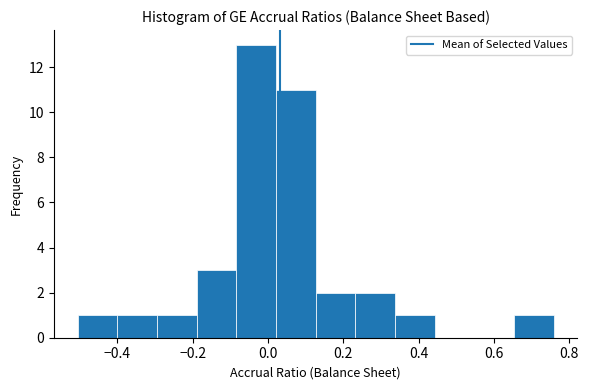

Reading left to right, transcribe this chart: for each bar, give the range it covers on the x-axis and its height. Neither the bar edges nor the heights are printed on the chart, so give them approximately, as read against the axes.

-0.50 to -0.40: 1
-0.40 to -0.30: 1
-0.30 to -0.18: 1
-0.18 to -0.08: 3
-0.08 to 0.02: 13
0.02 to 0.12: 11
0.12 to 0.24: 2
0.24 to 0.34: 2
0.34 to 0.44: 1
0.44 to 0.54: 0
0.54 to 0.66: 0
0.66 to 0.76: 1